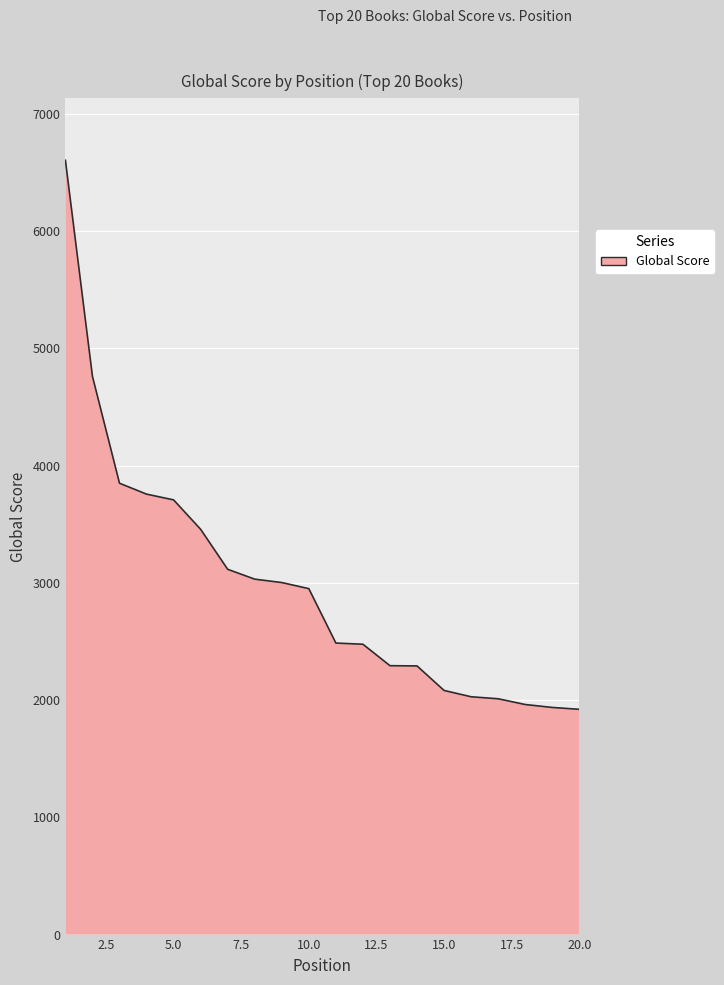

What is the maximum value shown in the chart?

6603